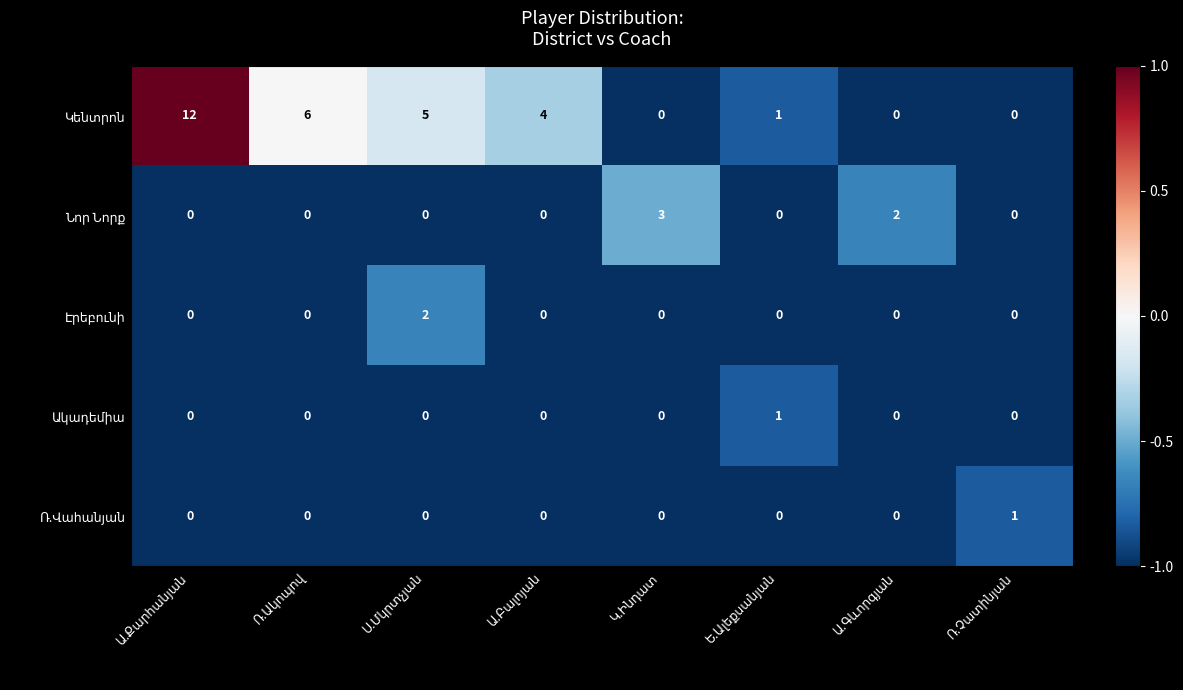

What is the maximum value shown in the chart?

12